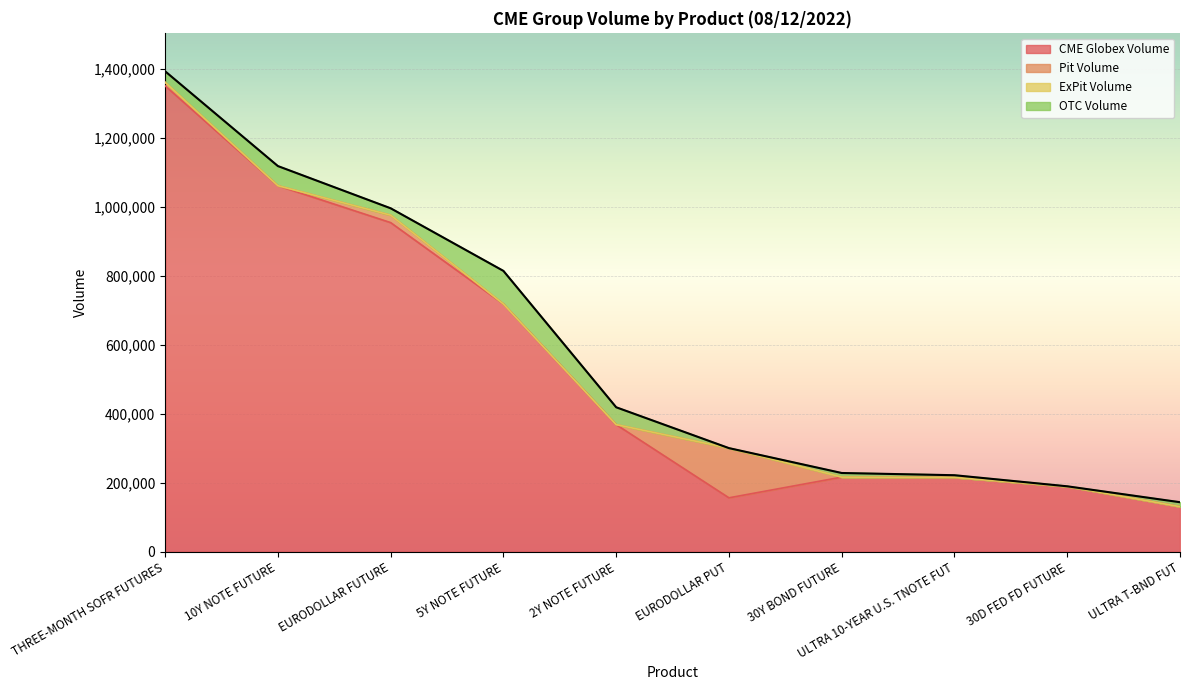

True or false: CME Globex Volume and OTC Volume cross at least once.

False